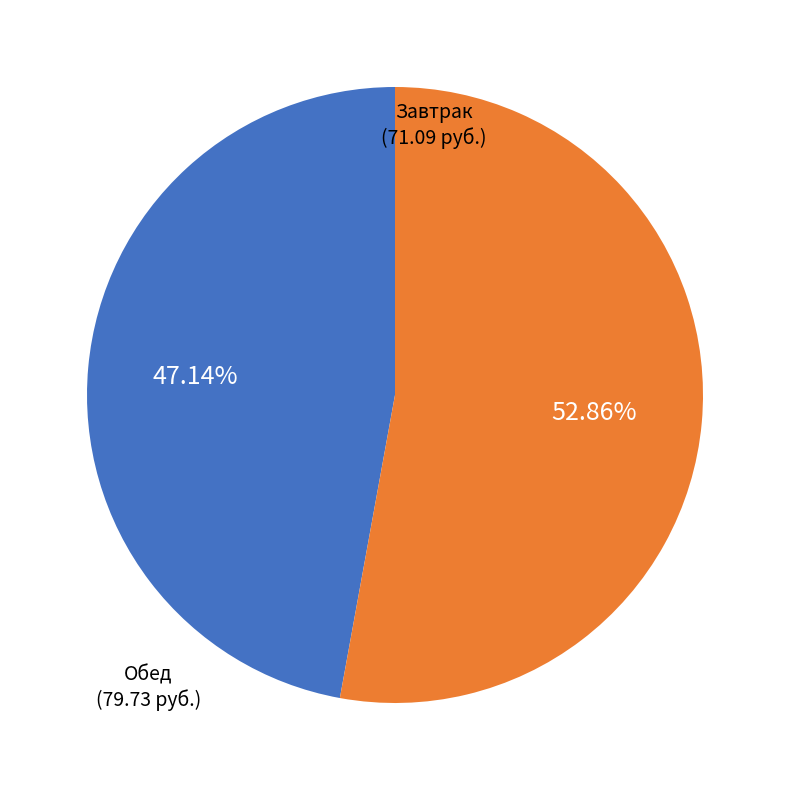

Is there a majority slice in this chart?

Yes